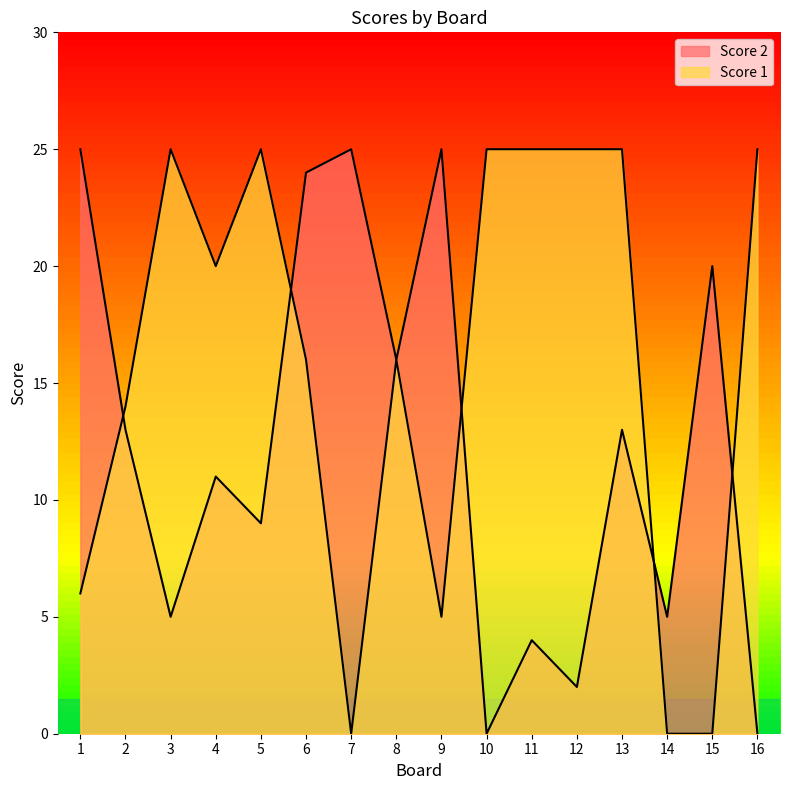

Between 6 and 4, which is larger?

6